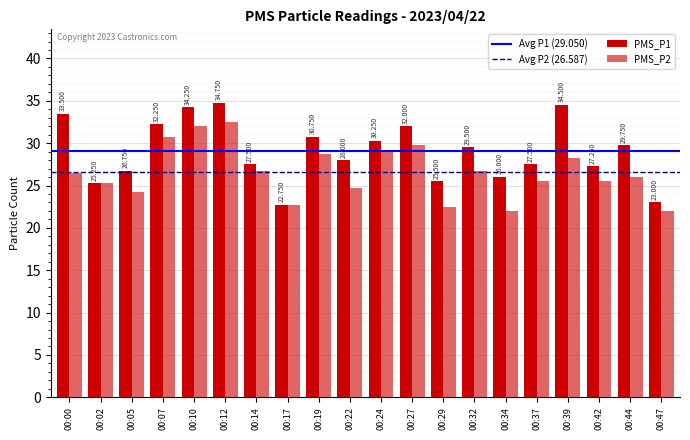

At which category is the sum across all series the highest?

00:12